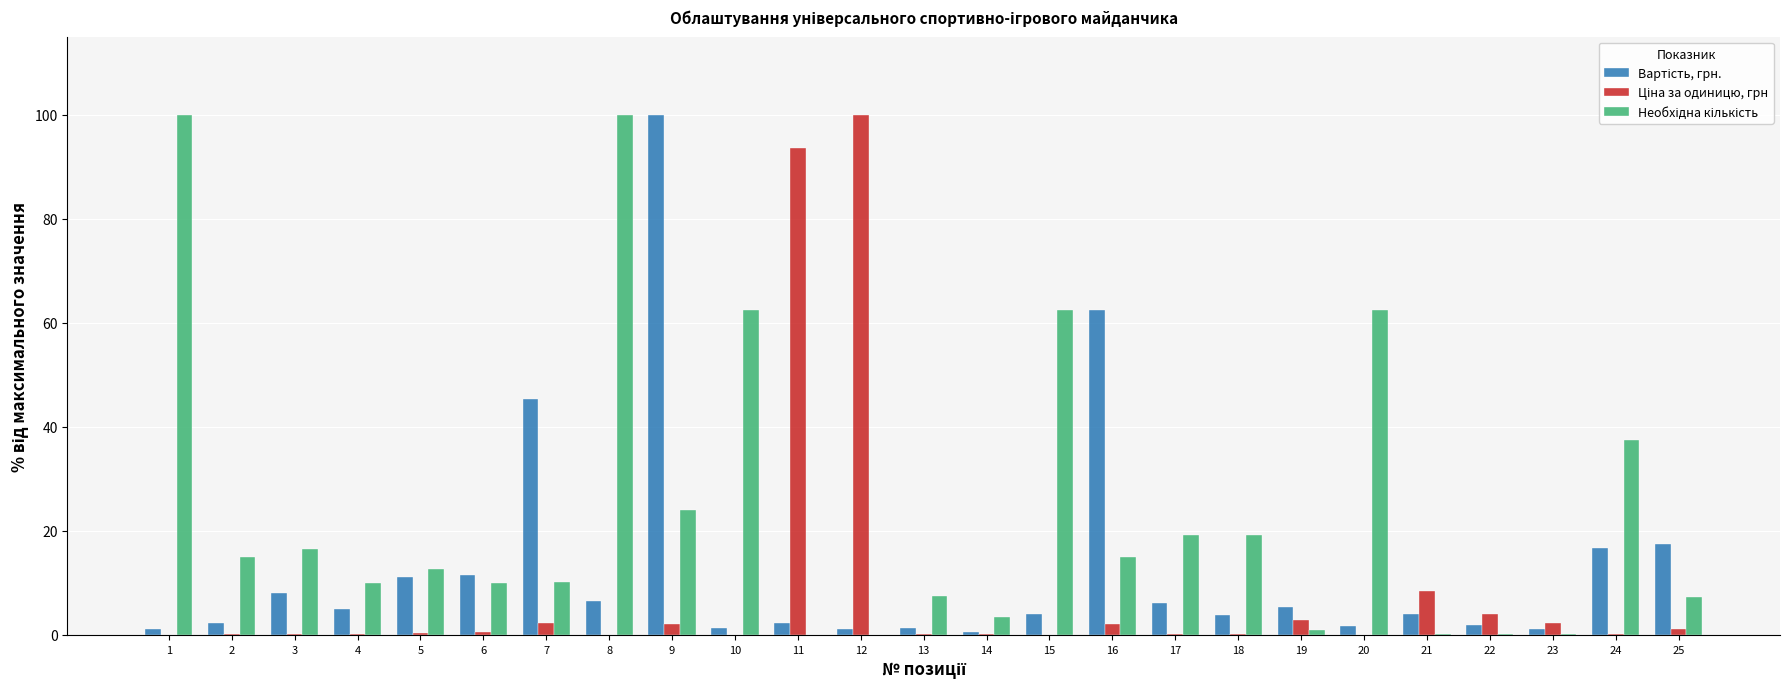

Does the chart contain stacked bars?

No